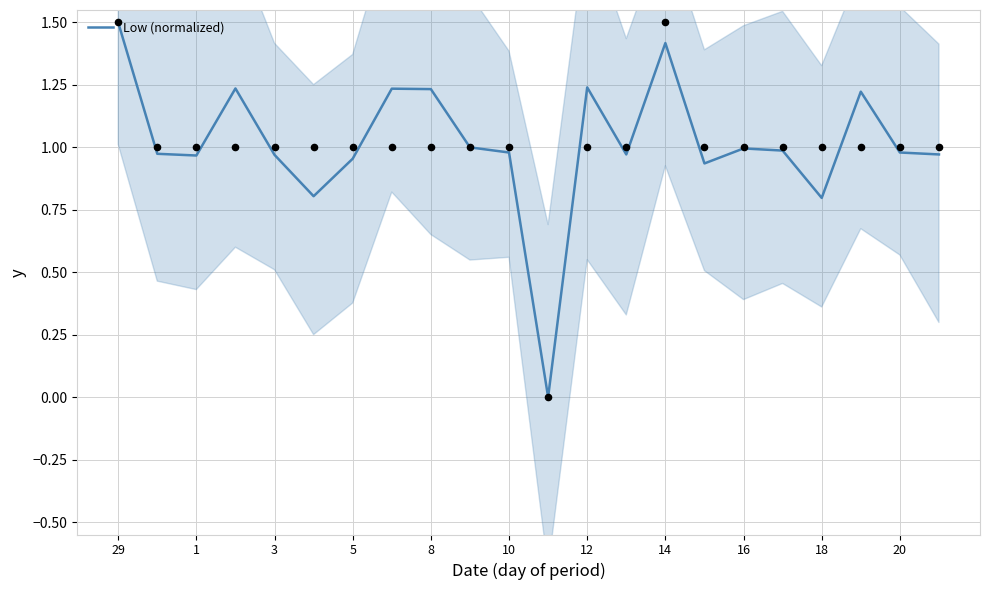

Between 12 and 18, which is larger?

12